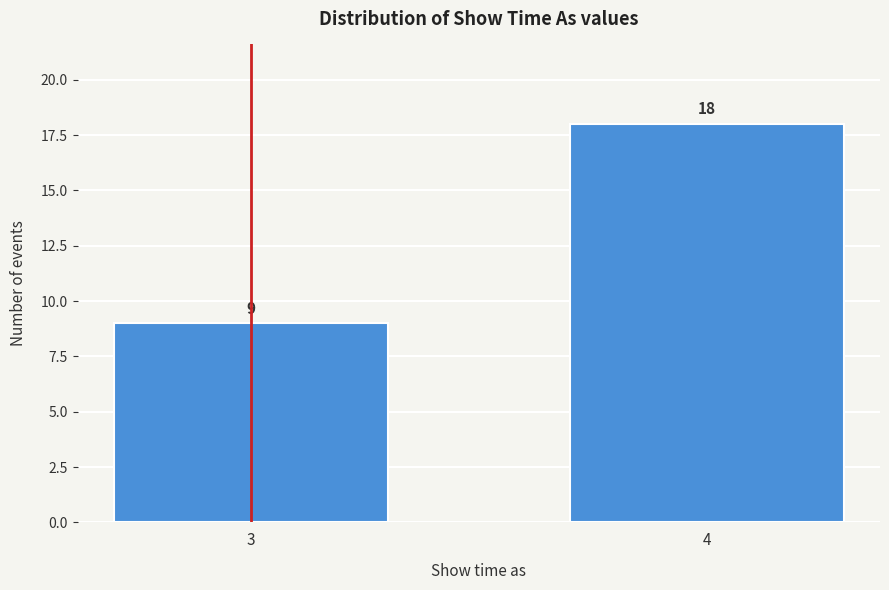

Reading left to right, extract all data points from this chart.

9	18